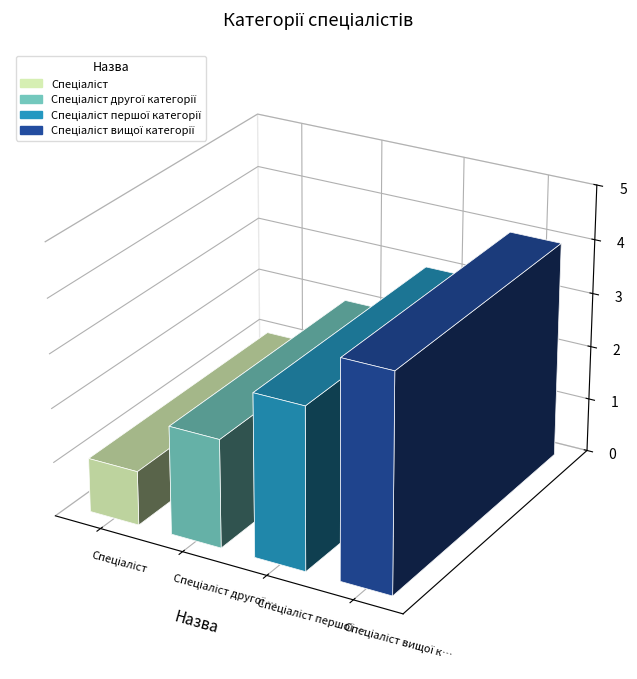

What is the sum of all values?

10